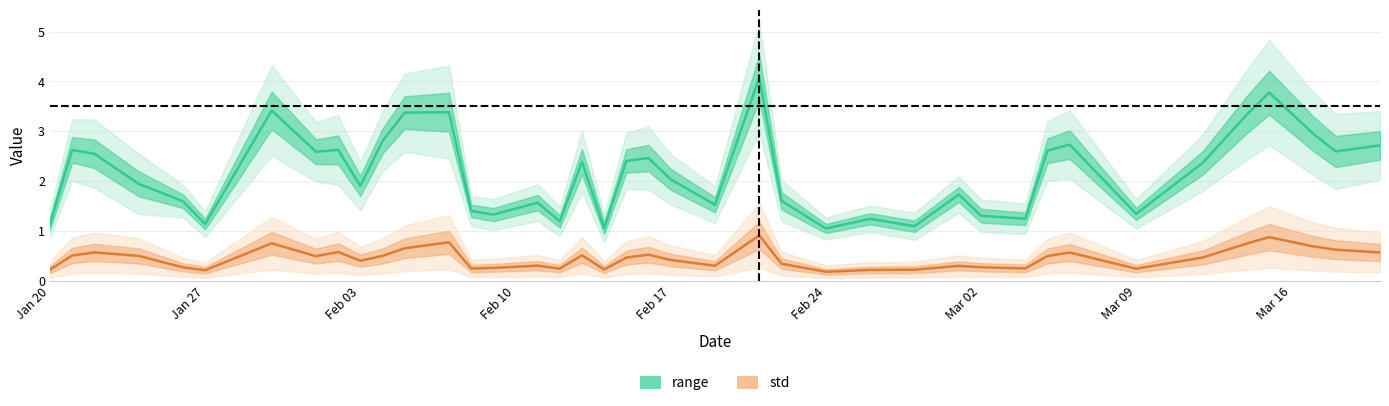

True or false: std and range cross at least once.

False